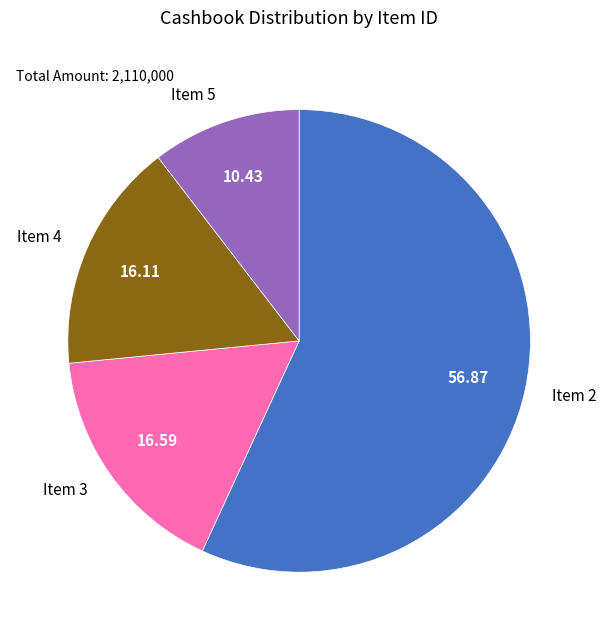

Is there a majority slice in this chart?

Yes